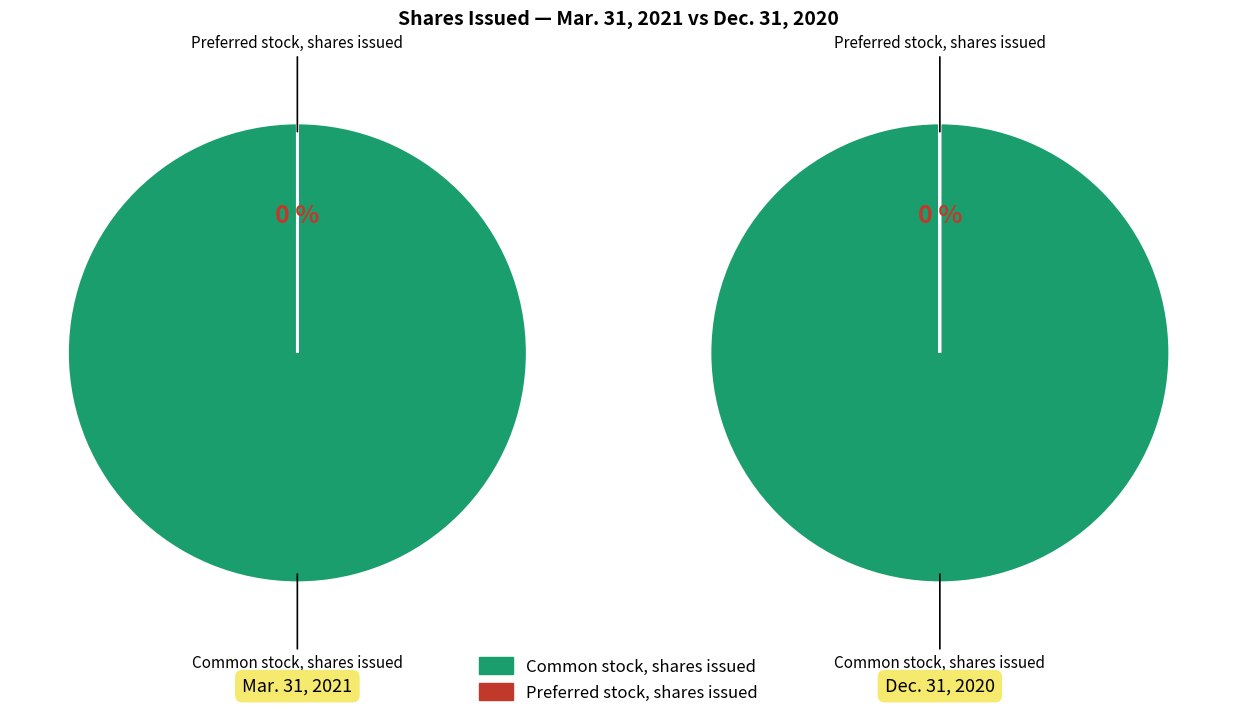

Between Common stock, shares issued and Preferred stock, shares issued, which is larger?

Common stock, shares issued